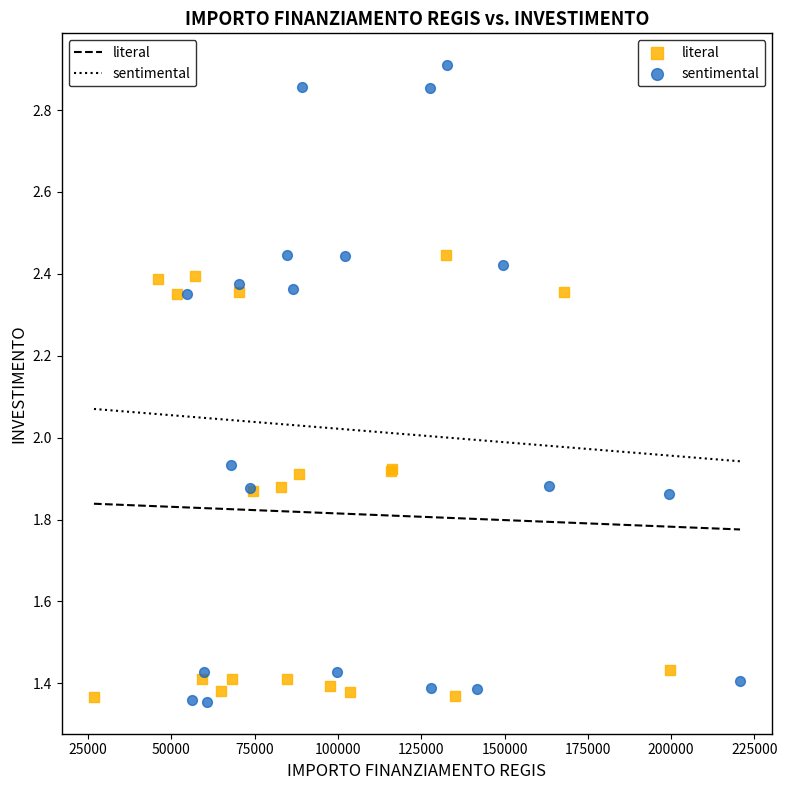

Which series contains the highest Y value?

sentimental